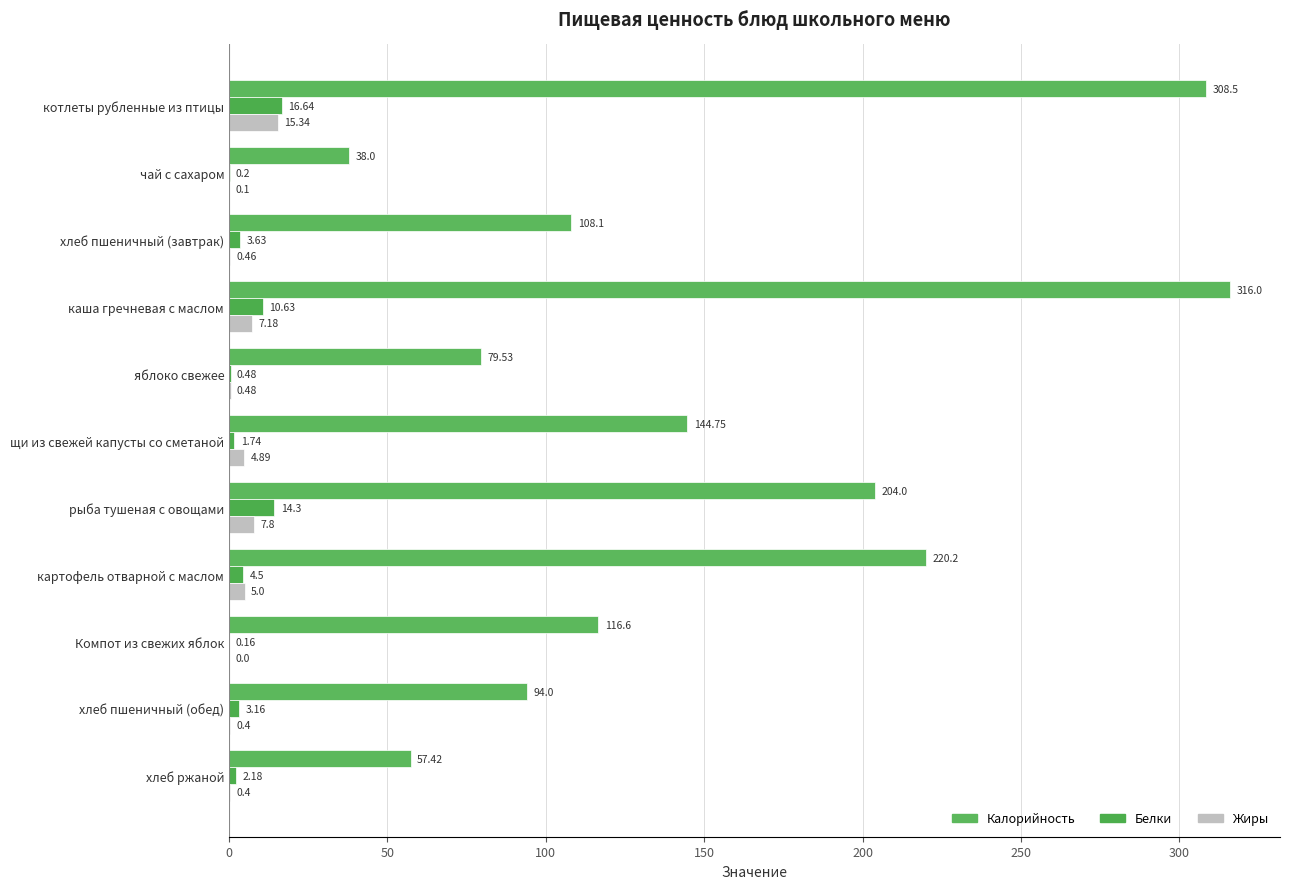

What is the difference between the maximum and minimum values in the Жиры series?

15.3